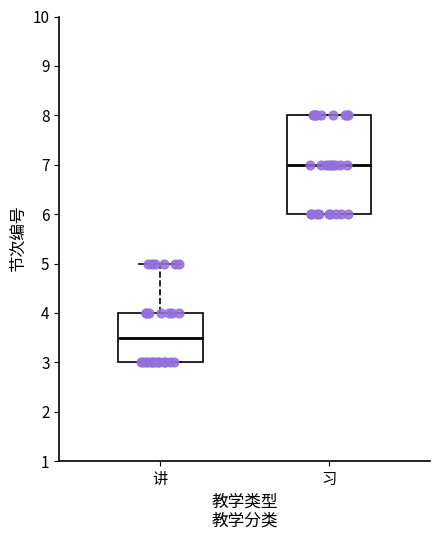

Which box's median line is the highest?

习